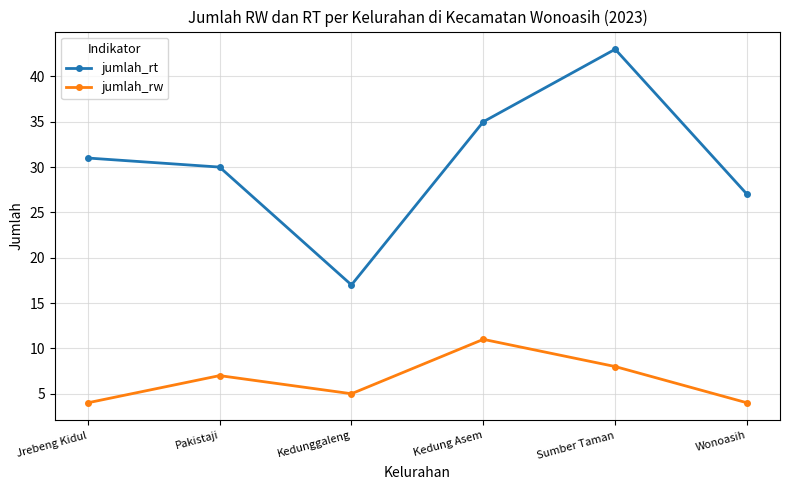

At how many categories does at least one series exceed 37?

1